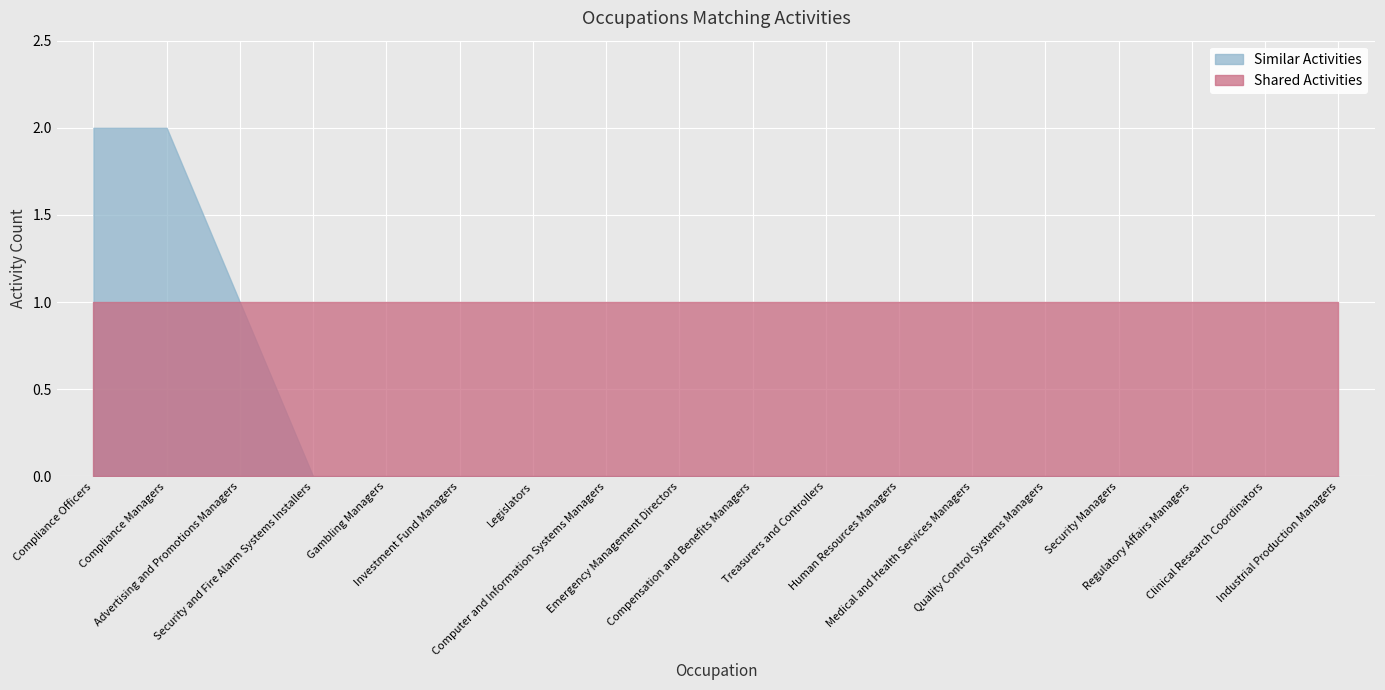

Reading left to right, transcribe all the data shown in this chart.

Similar Activities: 2	2	1	0	0	0	0	0	0	0	0	0	0	0	0	0	0	0
Shared Activities: 1	1	1	1	1	1	1	1	1	1	1	1	1	1	1	1	1	1